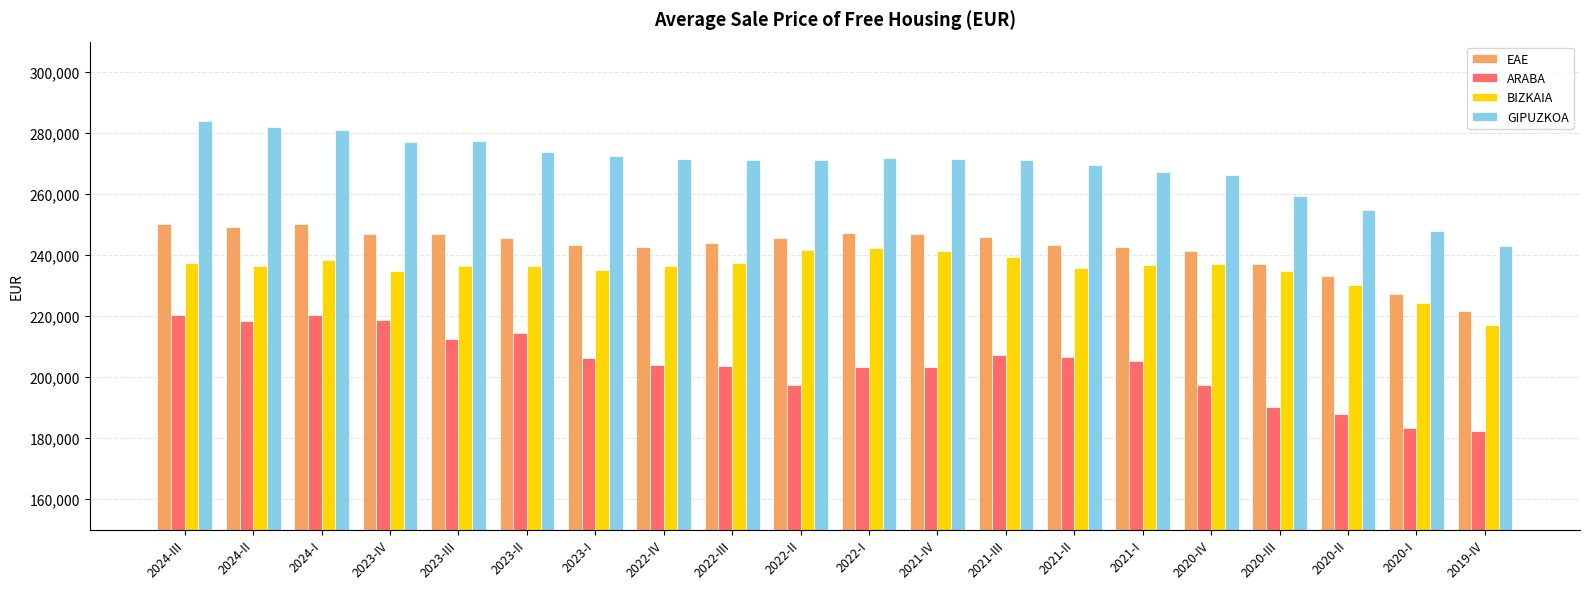

What are all the series names shown in the legend?

EAE, ARABA, BIZKAIA, GIPUZKOA